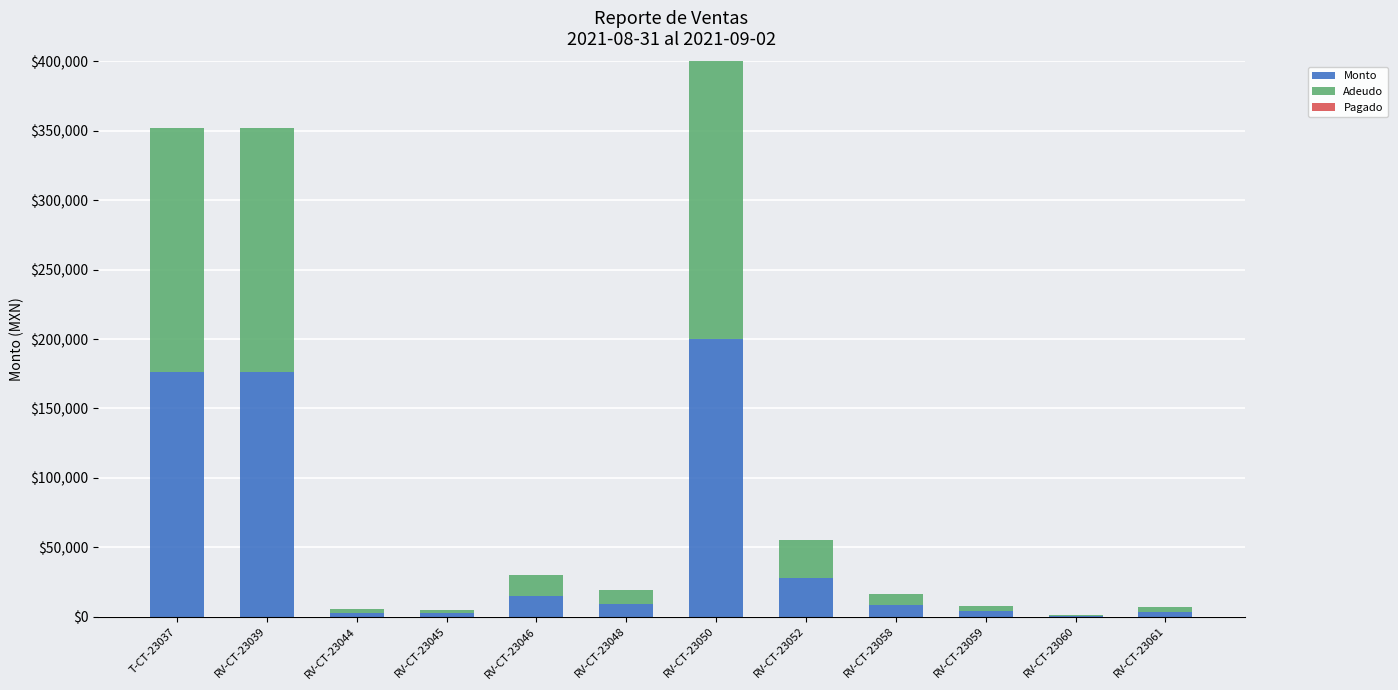

At which label is Monto closest to 100262?

RV-CT-23052